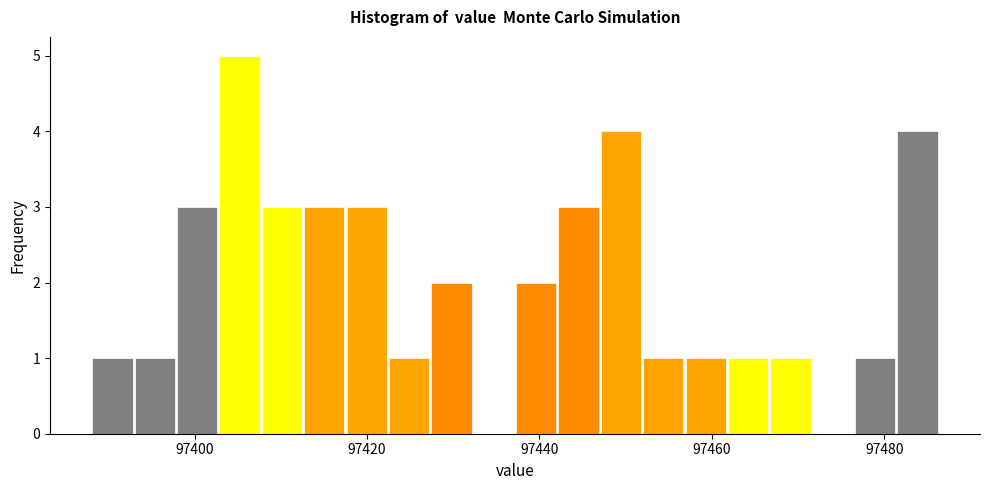

Read against the x-axis, roughly where is the centre of the tallest bar?

97406